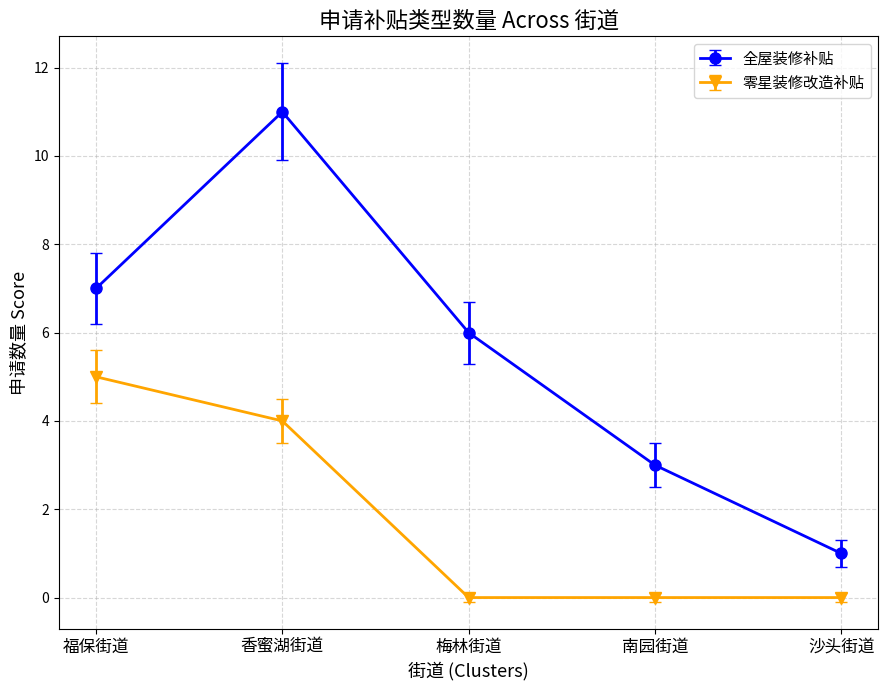

In 全屋装修补贴, how many points are higher than both neighbors (excluding endpoints)?

1